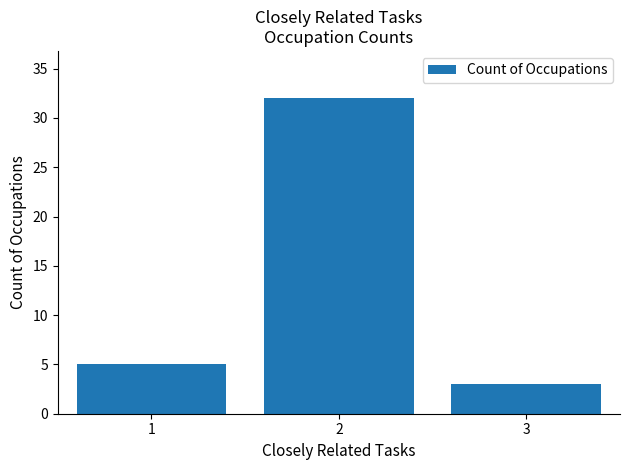

Reading left to right, extract all data points from this chart.

5	32	3